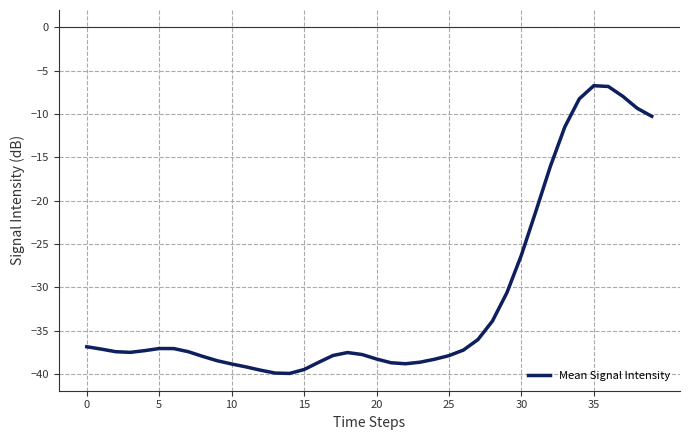

What is the difference between the maximum and minimum values?

33.2